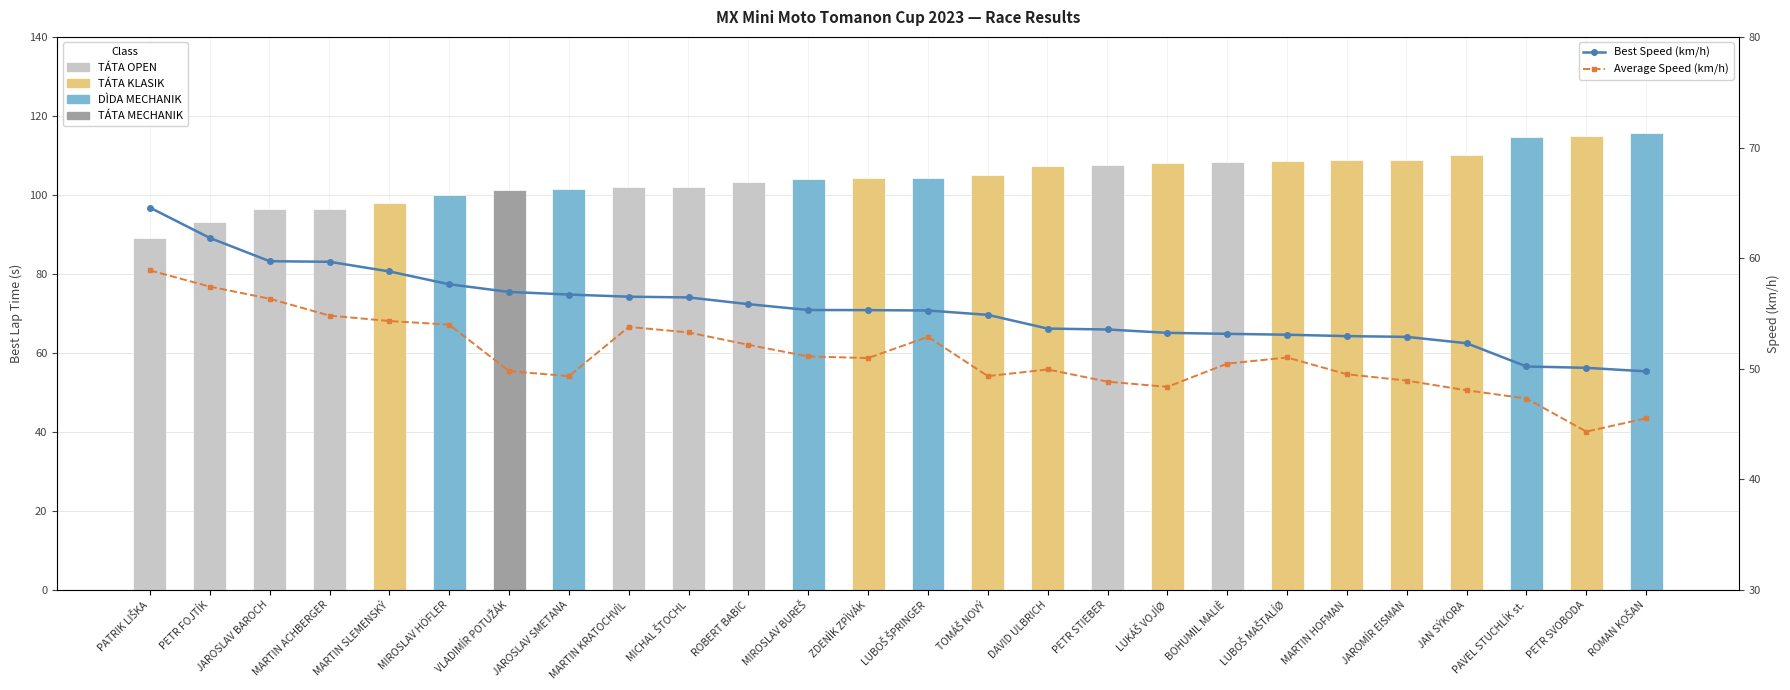

What is the total value across all series at MIROSLAV BUREŠ?

106.4